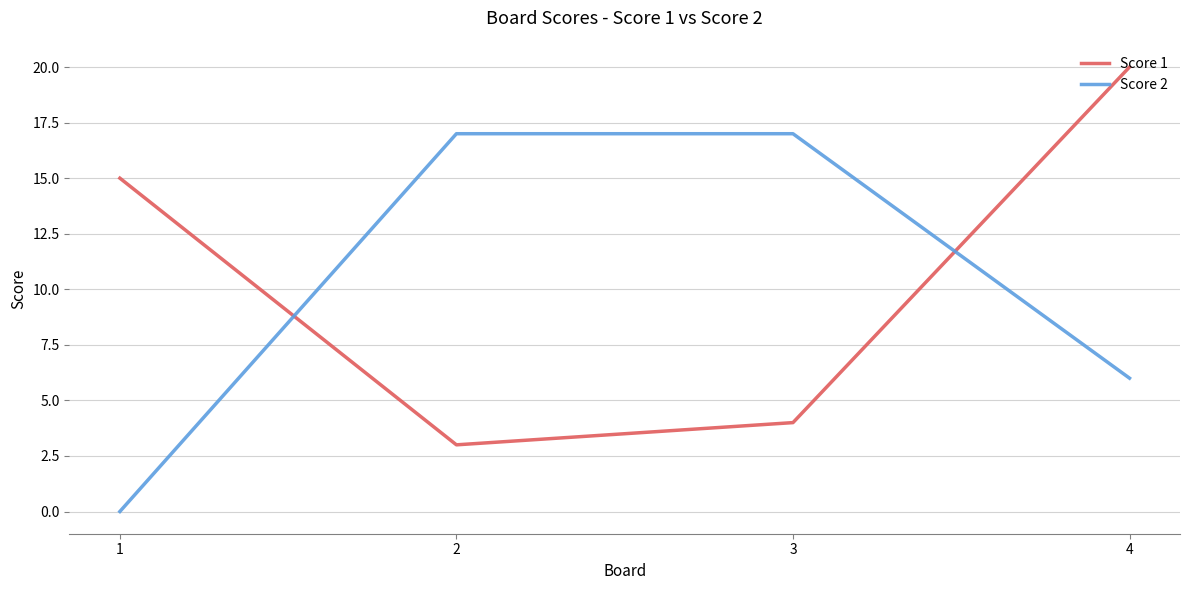

What value does the Score 2 series have at 2, to the nearest 5?

15